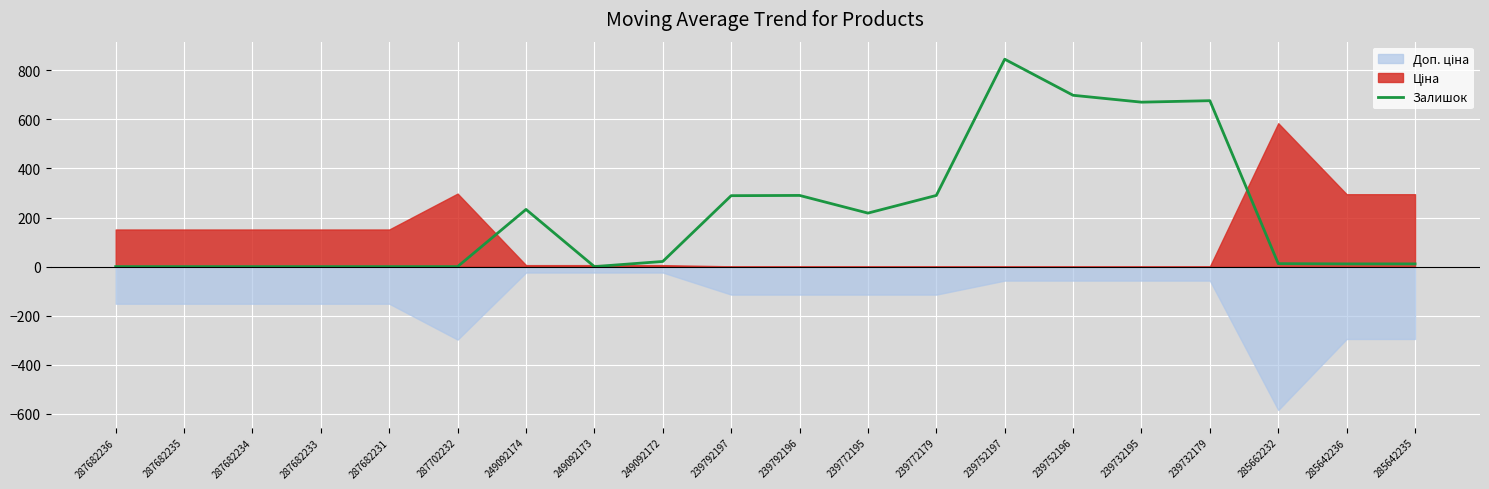

At which label does Залишок reach its peak?

239752197